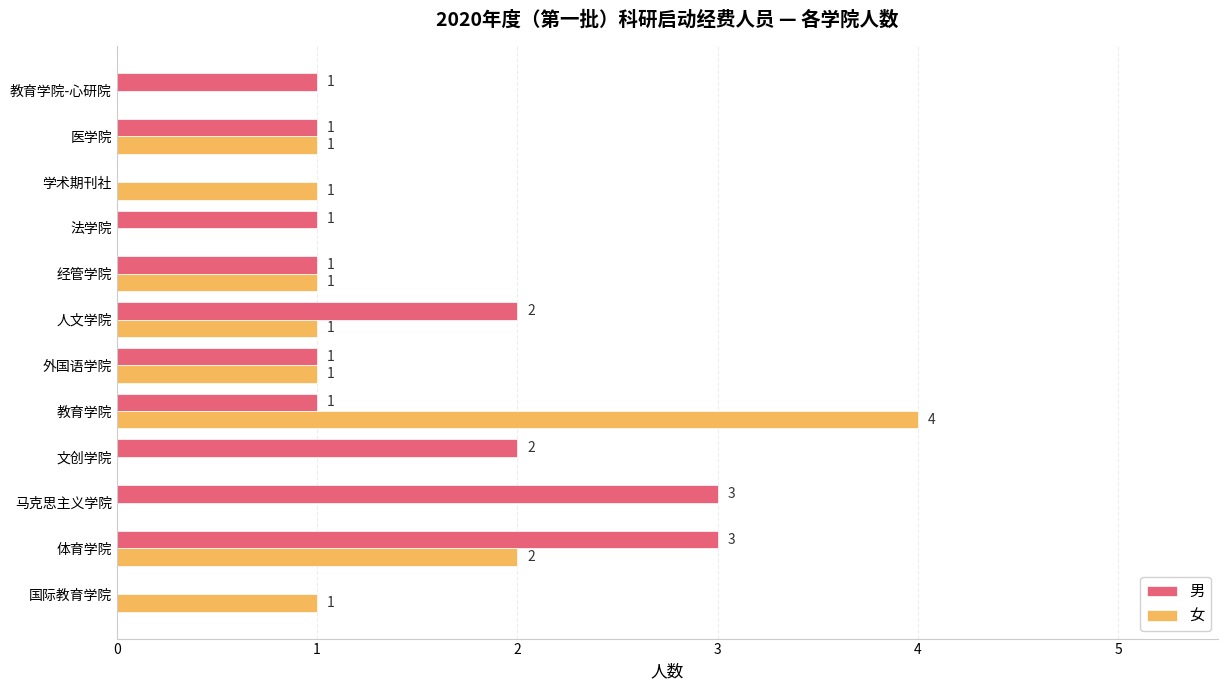

What is the sum of the 女 values at 学术期刊社 and 体育学院?

3